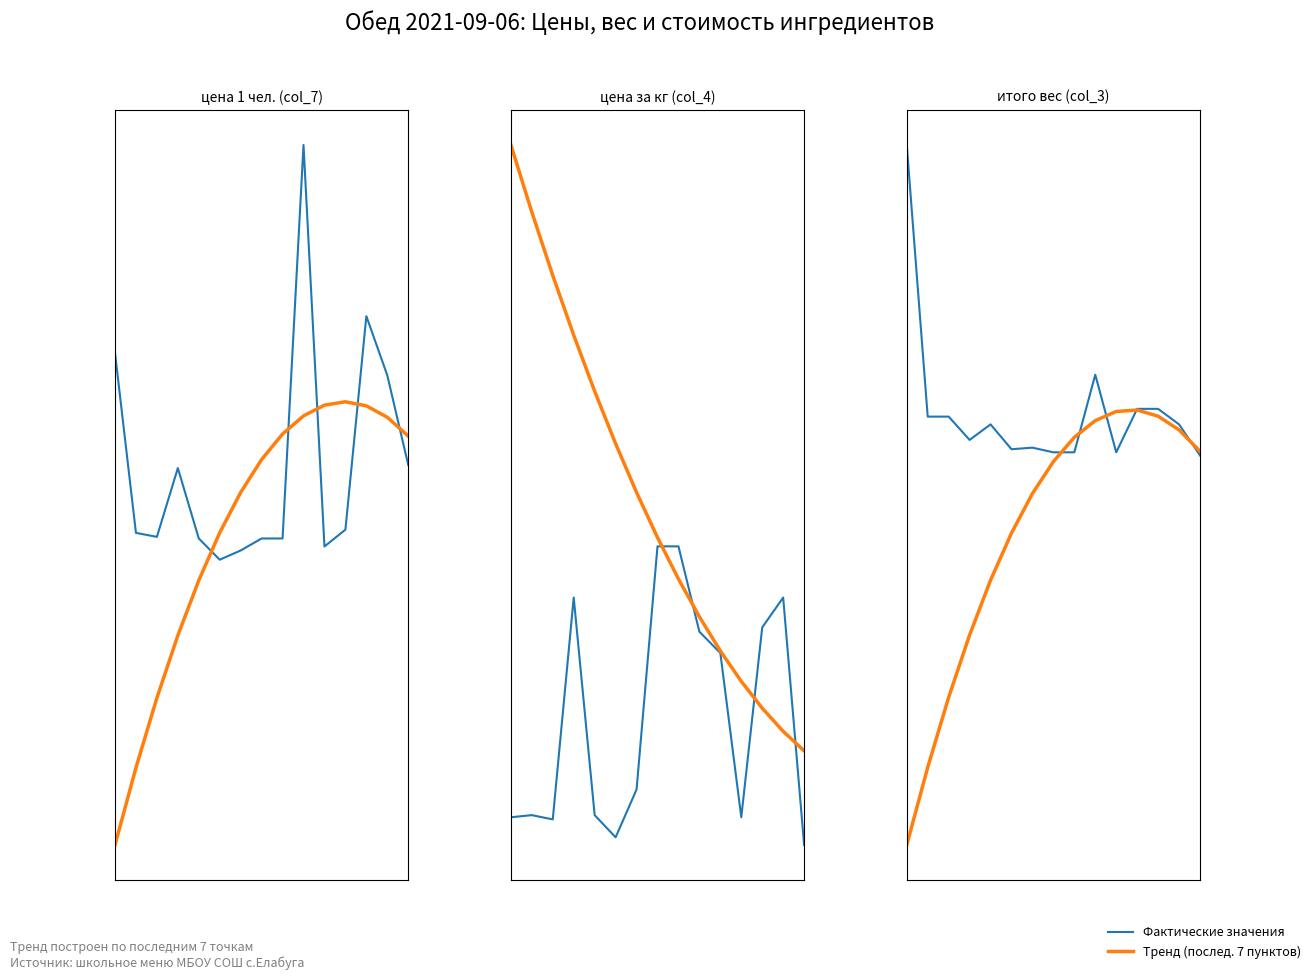

Reading left to right, transcribe all the data shown in this chart.

цена 1 чел. (col_7): 6.5	0.9	0.8	2.9	0.7	0.0	0.3	0.7	0.7	13.0	0.5	1.0	7.7	5.8	3.0
Тренд (послед. 7): -0.1	-0.1	-0.1	-0.1	-0.0	-0.0	-0.0	-0.0	0.0	0.0	0.0	0.0	0.0	0.0	0.0
цена за кг (col_4): 65.0	70.0	60.0	580.0	70.0	18.0	130.0	700.0	700.0	500.0	450.0	65.0	510.0	580.0	0.0
итого вес (col_3): 0.1	0.0	0.0	0.0	0.0	0.0	0.0	0.0	0.0	0.0	0.0	0.0	0.0	0.0	0.0